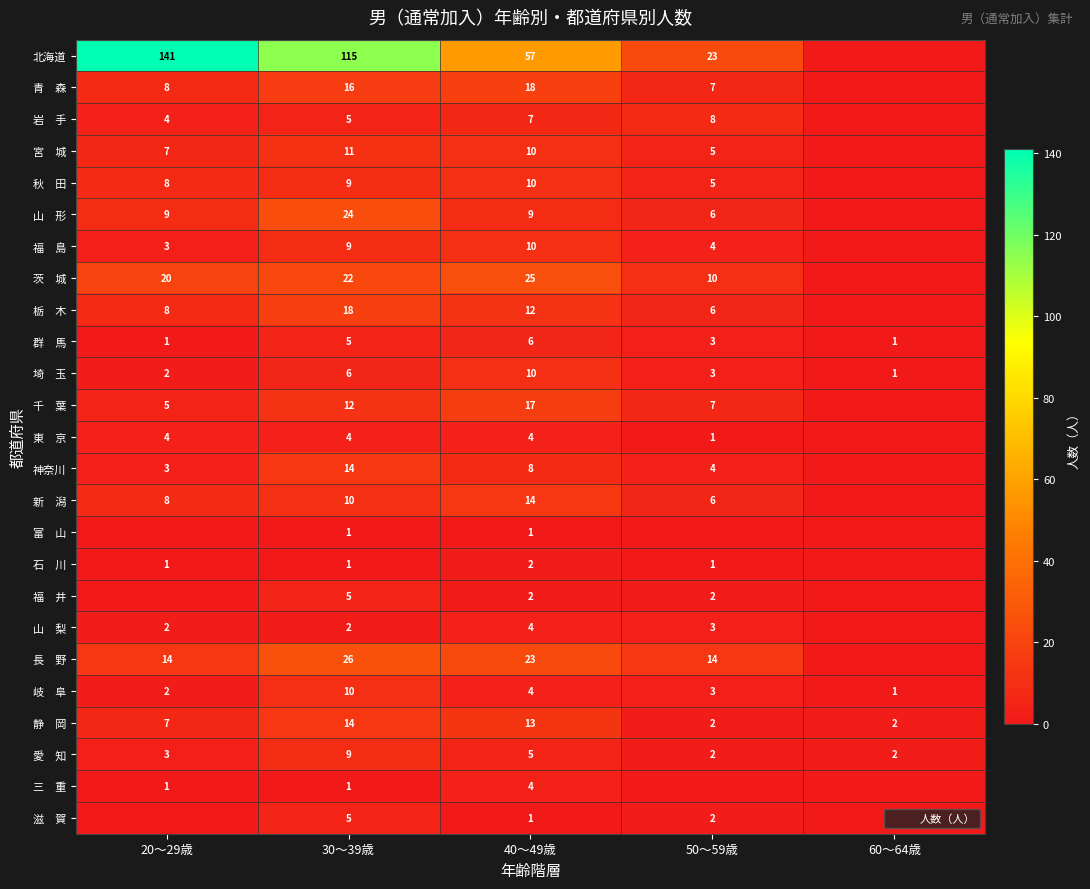

What is the total value across all series at 40～49歳?

276